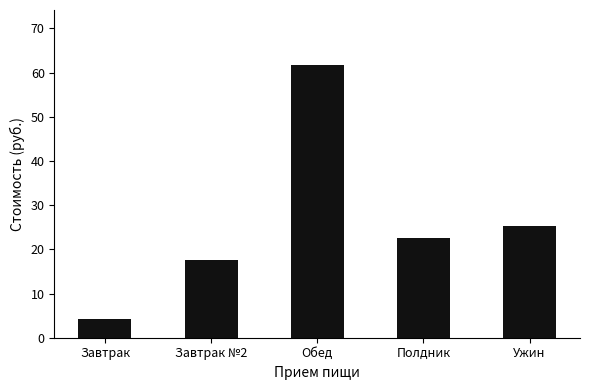

What is the value of the 5th bar from the left?

25.4